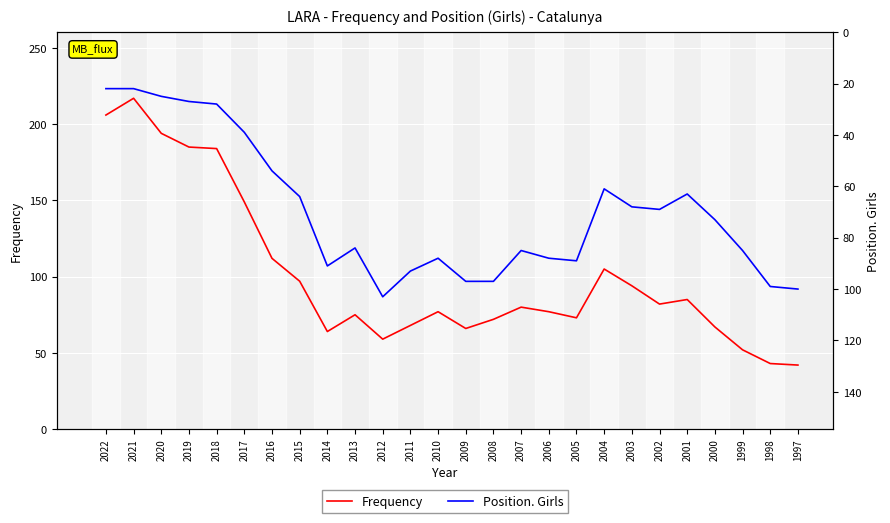

Reading left to right, list all the values displayed in this chart.

Frequency: 206	217	194	185	184	149	112	97	64	75	59	68	77	66	72	80	77	73	105	94	82	85	67	52	43	42
Position. Girls: 22	22	25	27	28	39	54	64	91	84	103	93	88	97	97	85	88	89	61	68	69	63	73	85	99	100